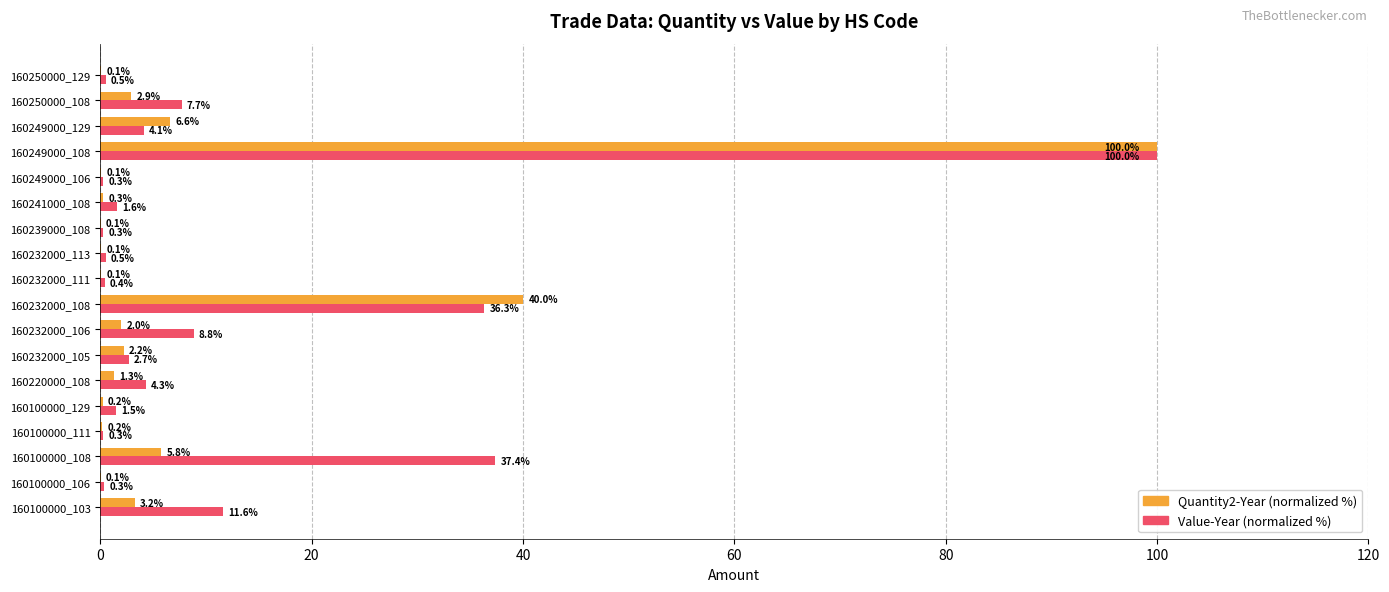

At which category is the sum across all series the highest?

160249000_108